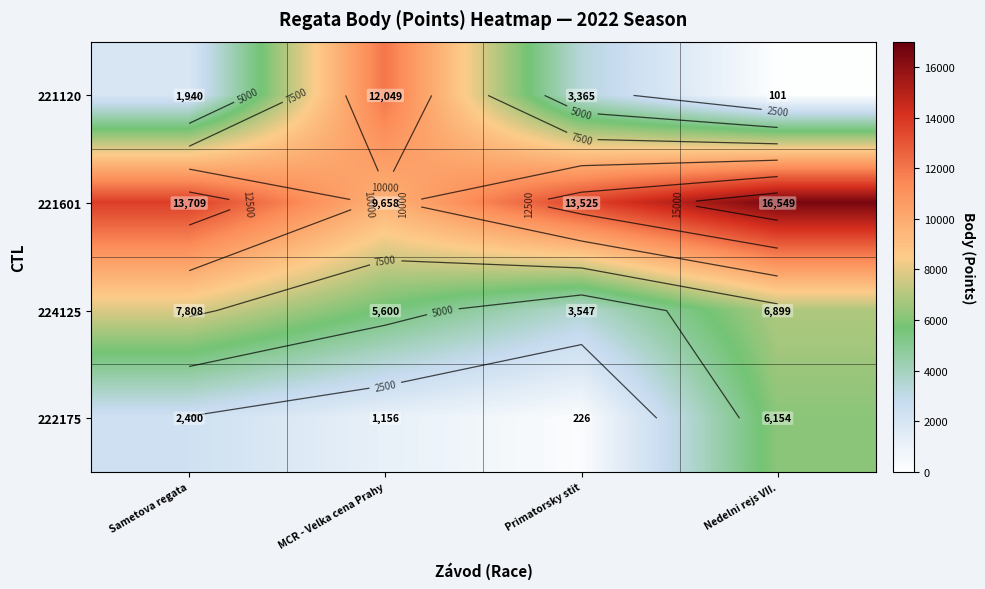

Is the value of 224125 at Sametova regata greater than the value of 221120 at Nedelni rejs VII.?

Yes